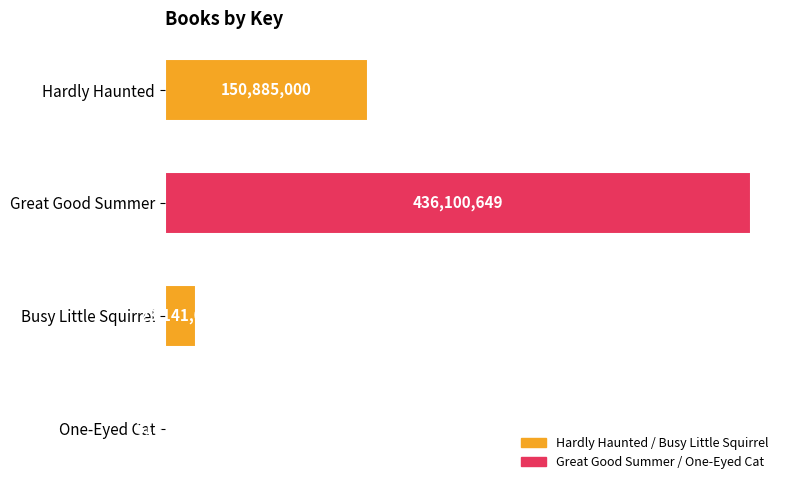

How many bars are there in total?

4